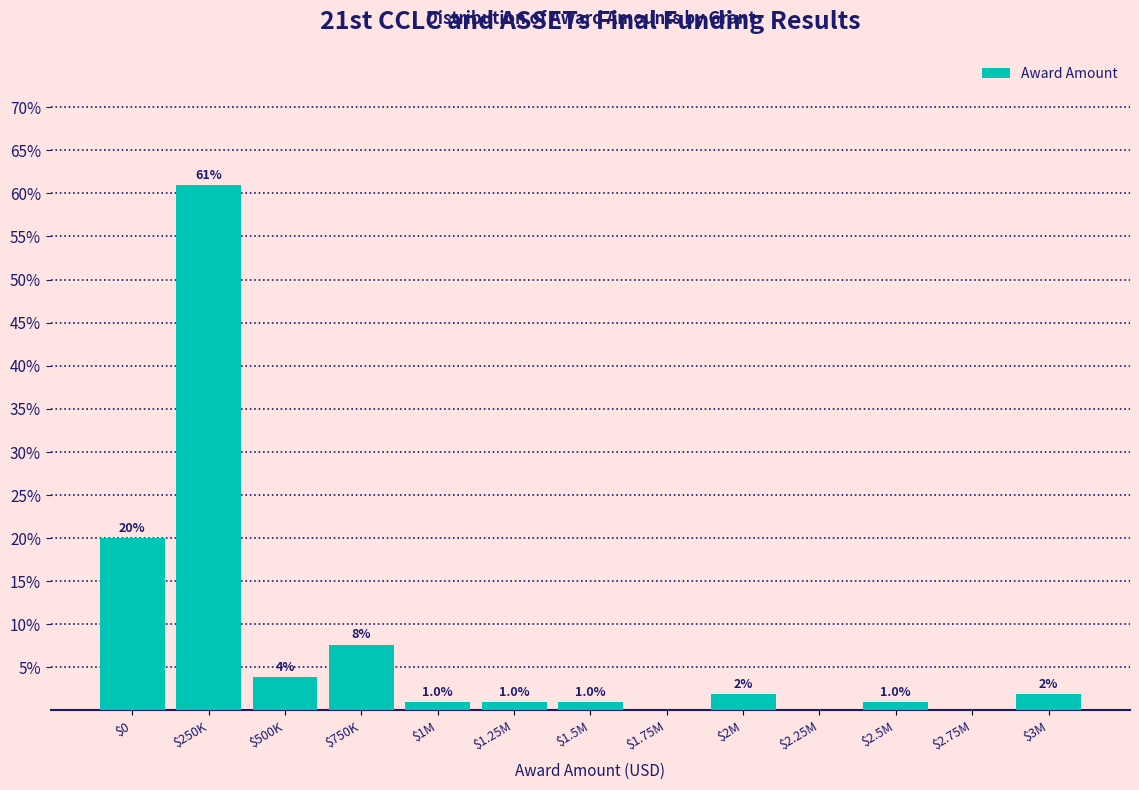

Which category has the highest value across all series?

$250K